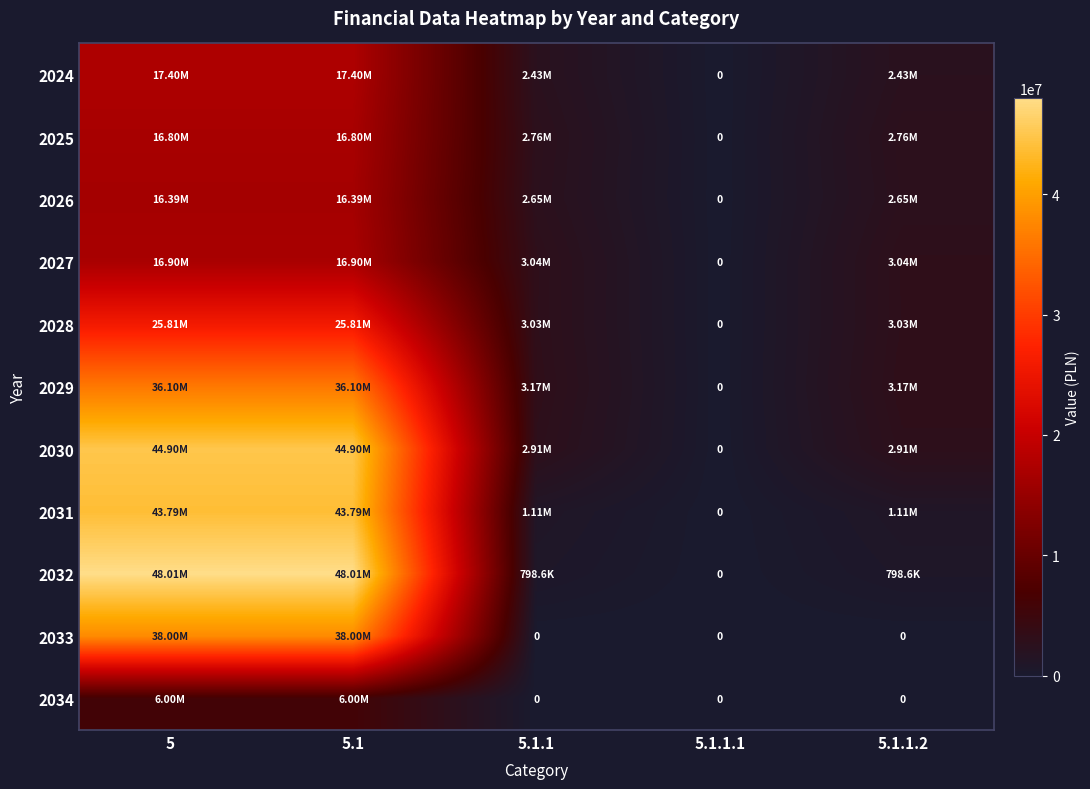

Is the value of 2032 at 5.1.1.2 greater than the value of 2030 at 5?

No